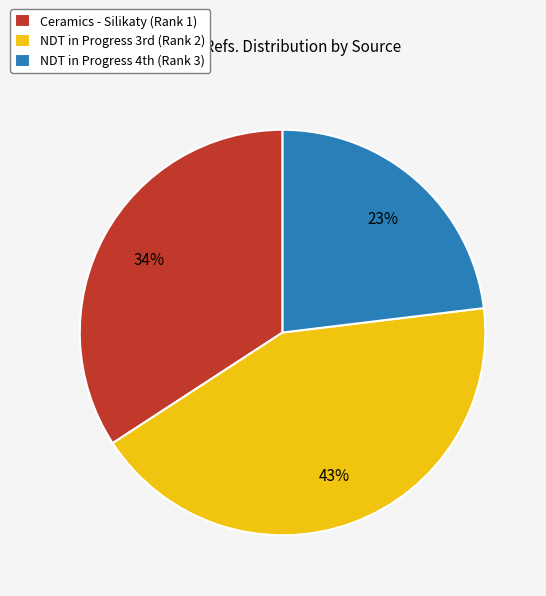

Is there any slice that represents more than half of the pie?

No